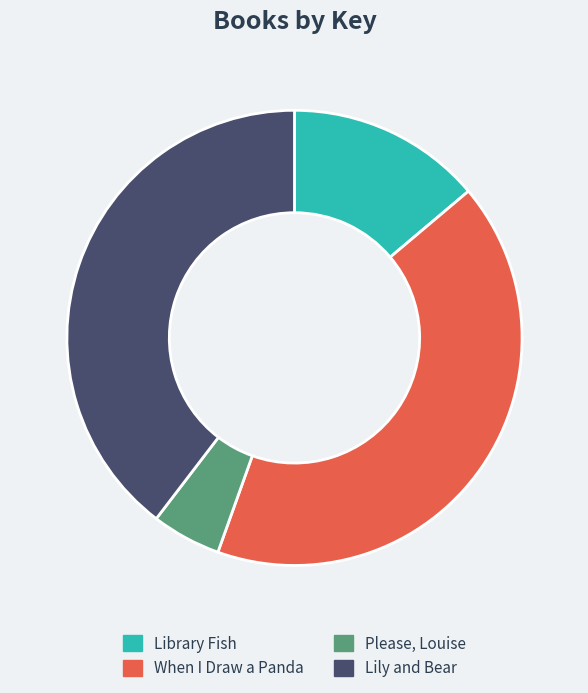

Which has a higher value, Please, Louise or Lily and Bear?

Lily and Bear